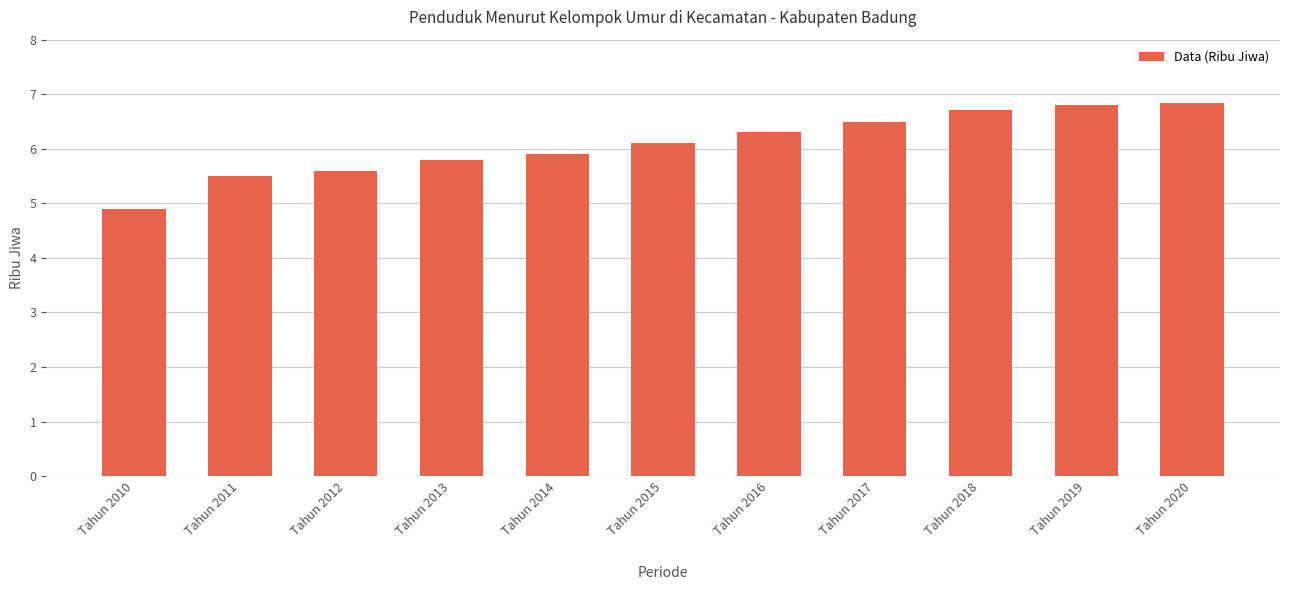

Which category has the lowest value across all series?

Tahun 2010